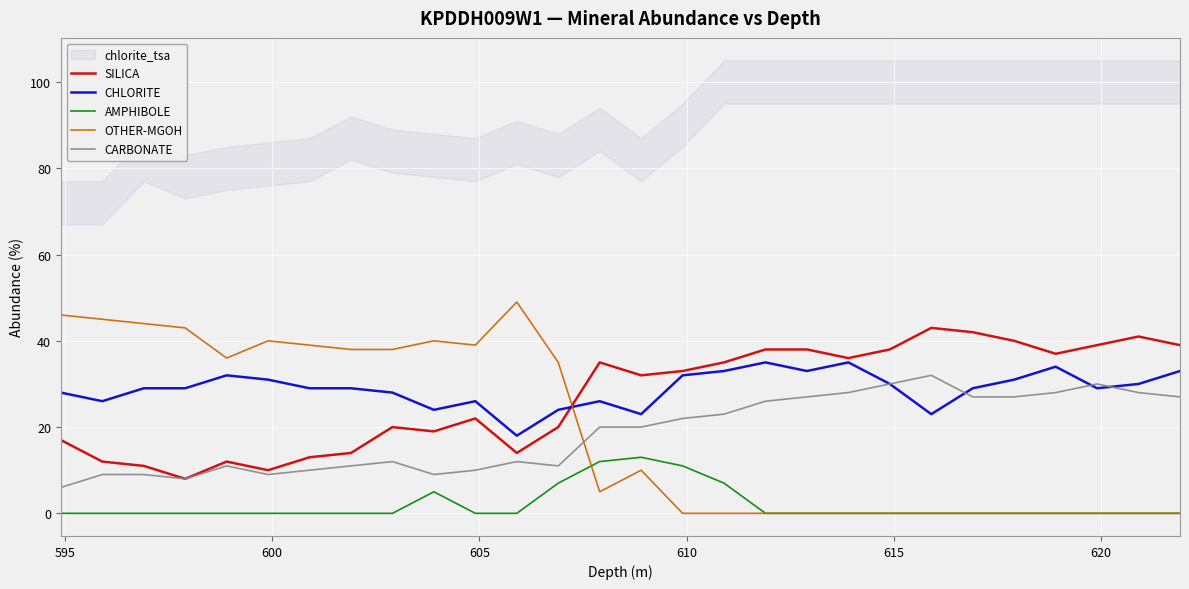

True or false: OTHER-MGOH and SILICA cross at least once.

True